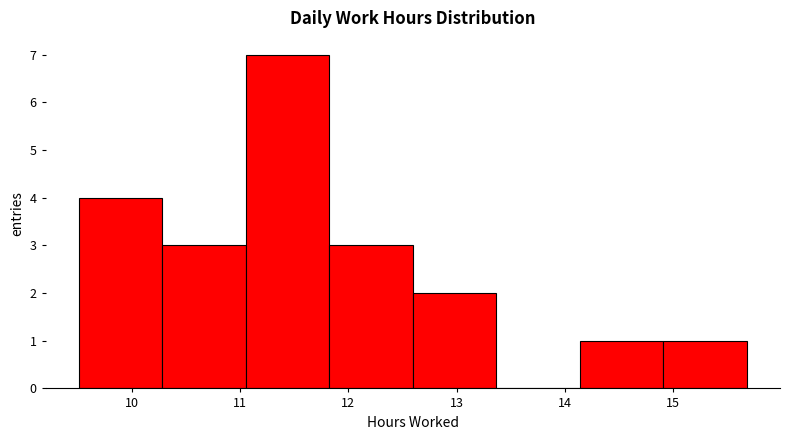

What is the height of the bar covering 11.1 to 11.8 on the x-axis? Neither the bar edges nor the heights are printed on the chart, so give them approximately, as read against the axes.

7